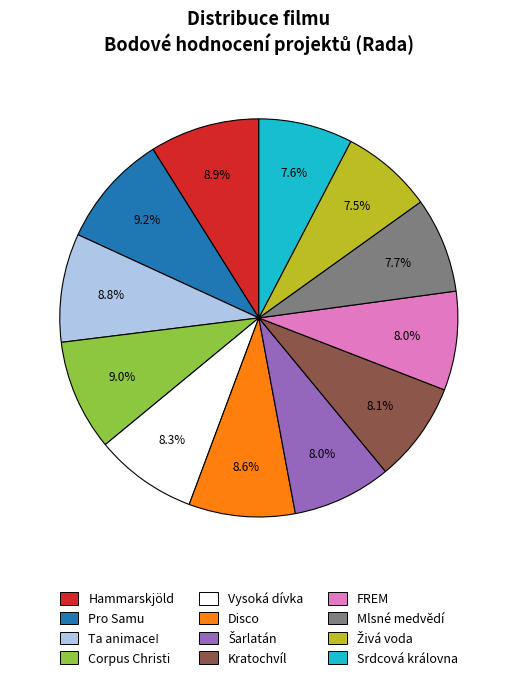

Is there a majority slice in this chart?

No